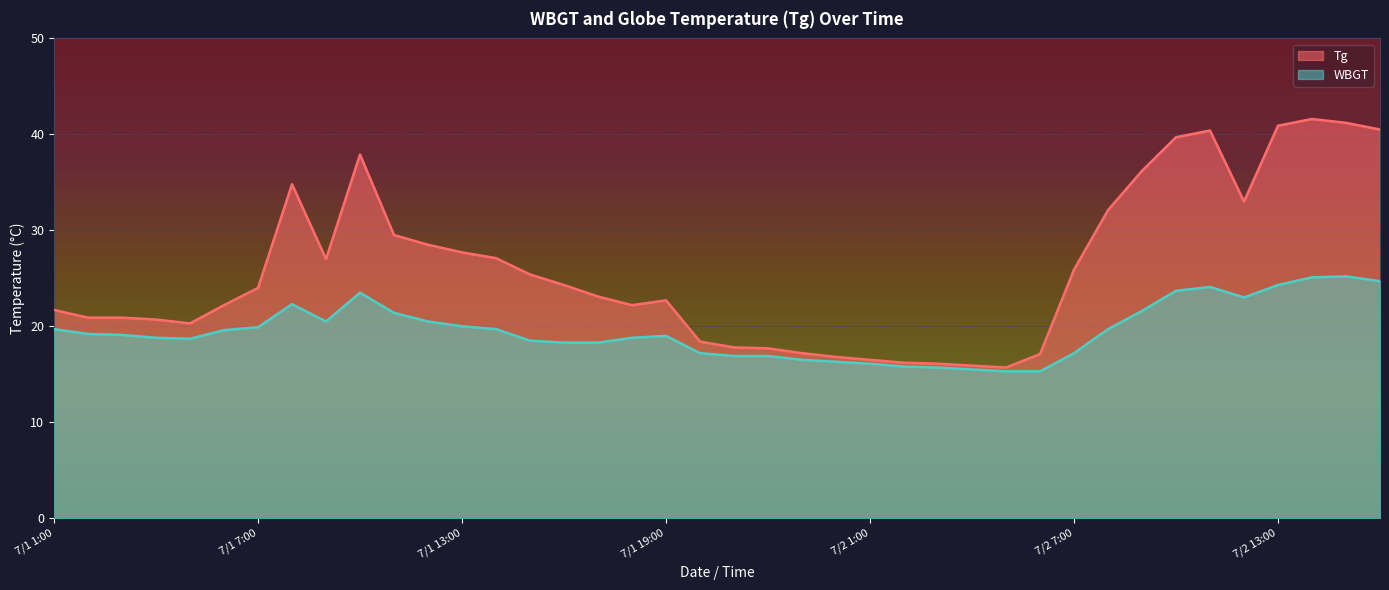

List the series in order of their overall mean, highest first.

Tg, WBGT